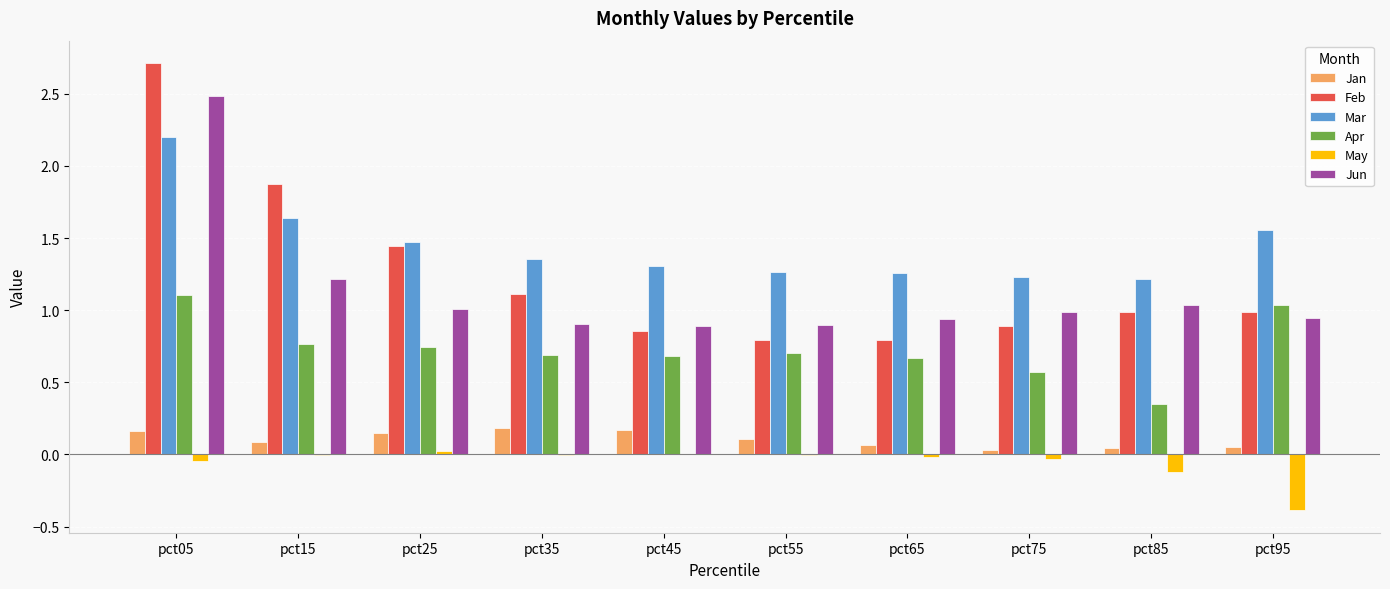

At which category does the chart reach its peak across all series?

pct05